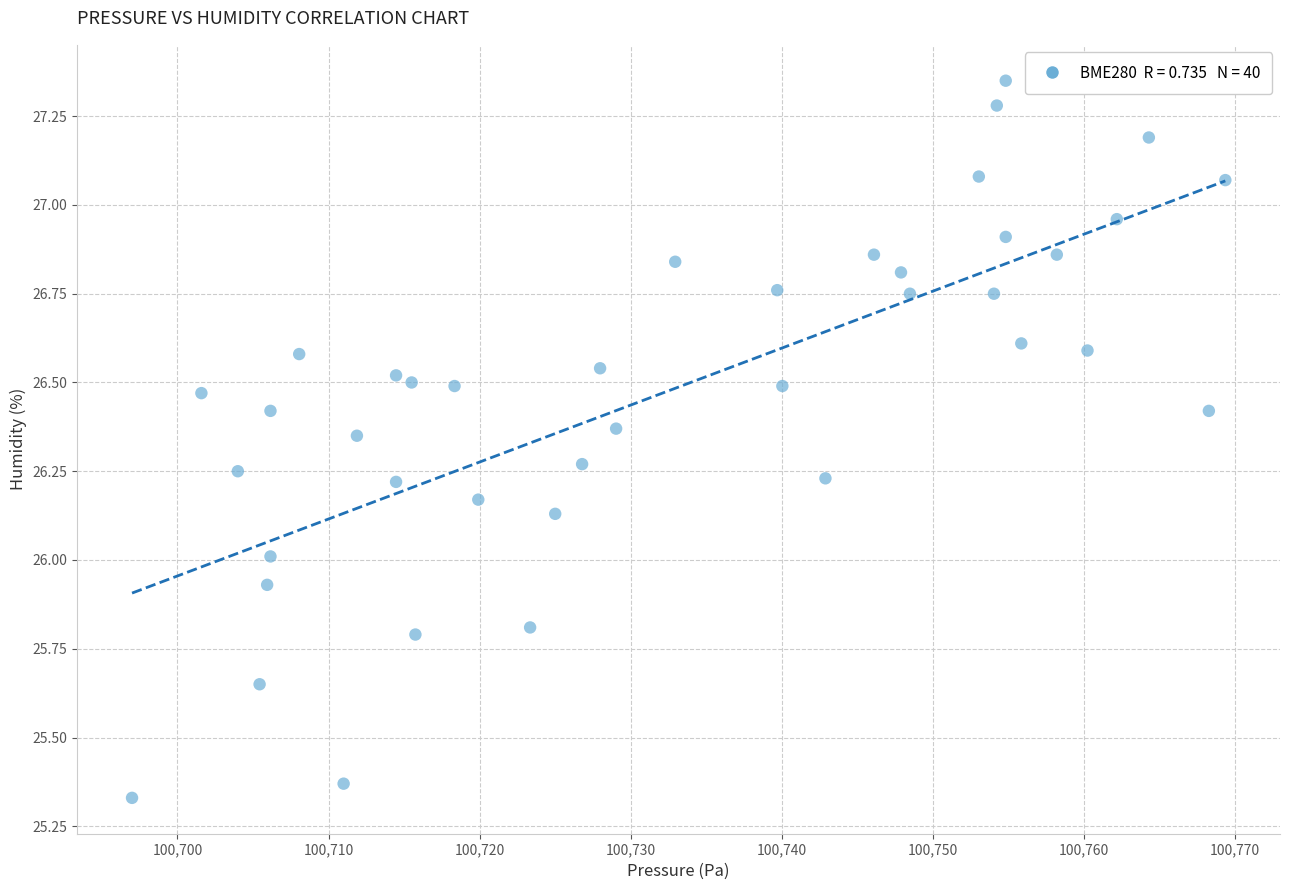

What is the range of X values (max minus min)?

72.3